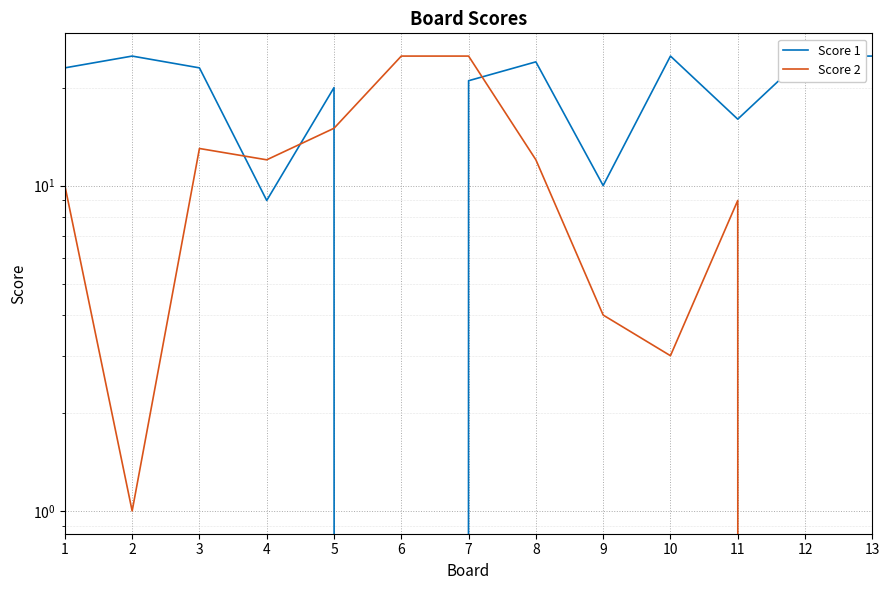

Where is the first local maximum for Score 1?

2